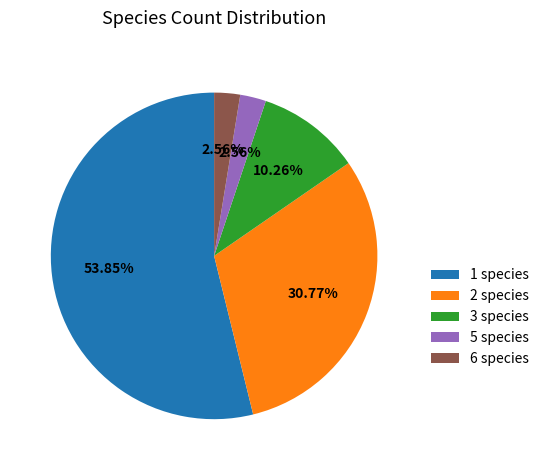

Is there a majority slice in this chart?

Yes